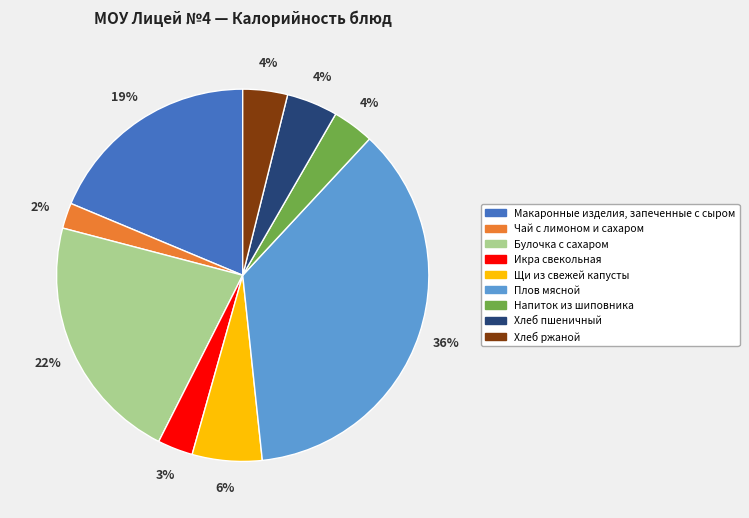

Approximately how many times larger is the value at Икра свекольная compared to Щи из свежей капусты?

0.5